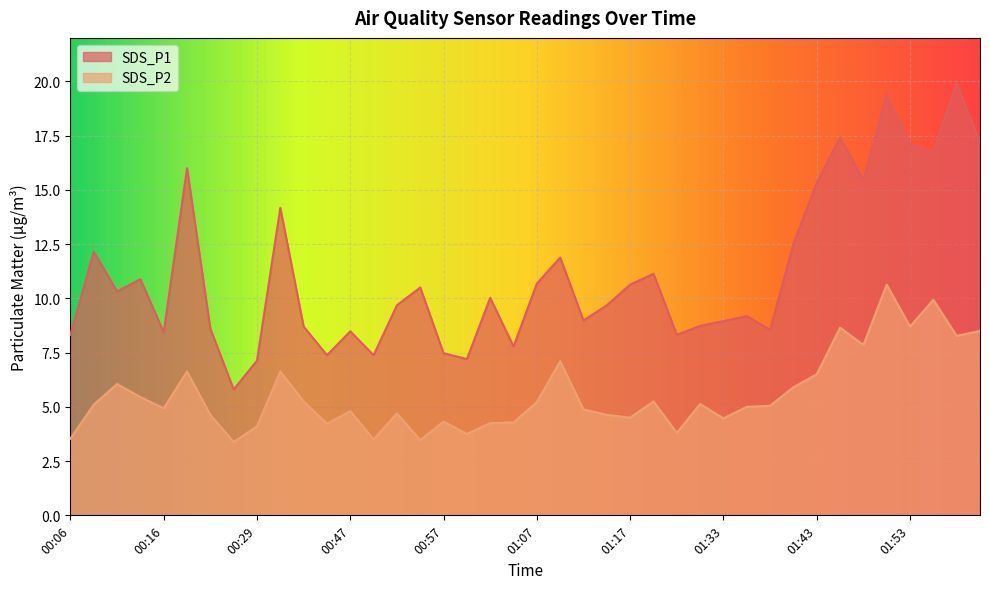

Which has a higher value, 01:36 or 00:26?

01:36